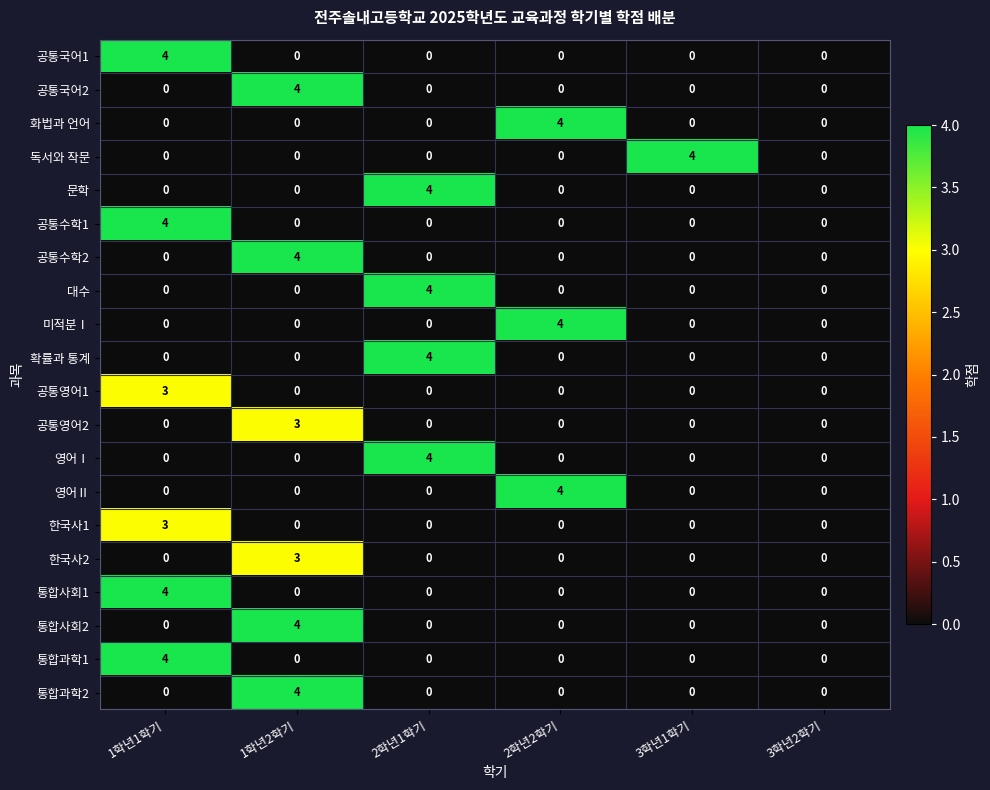

How many distinct data groups are displayed?

20